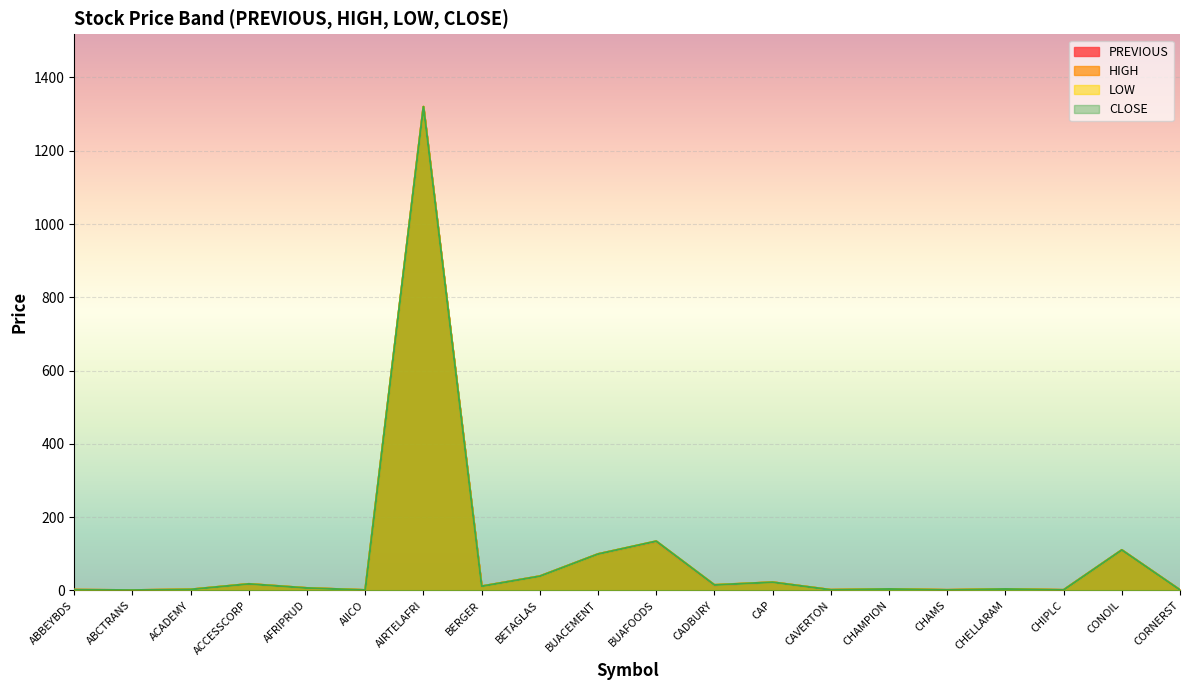

Which series has the largest total across all categories?

HIGH